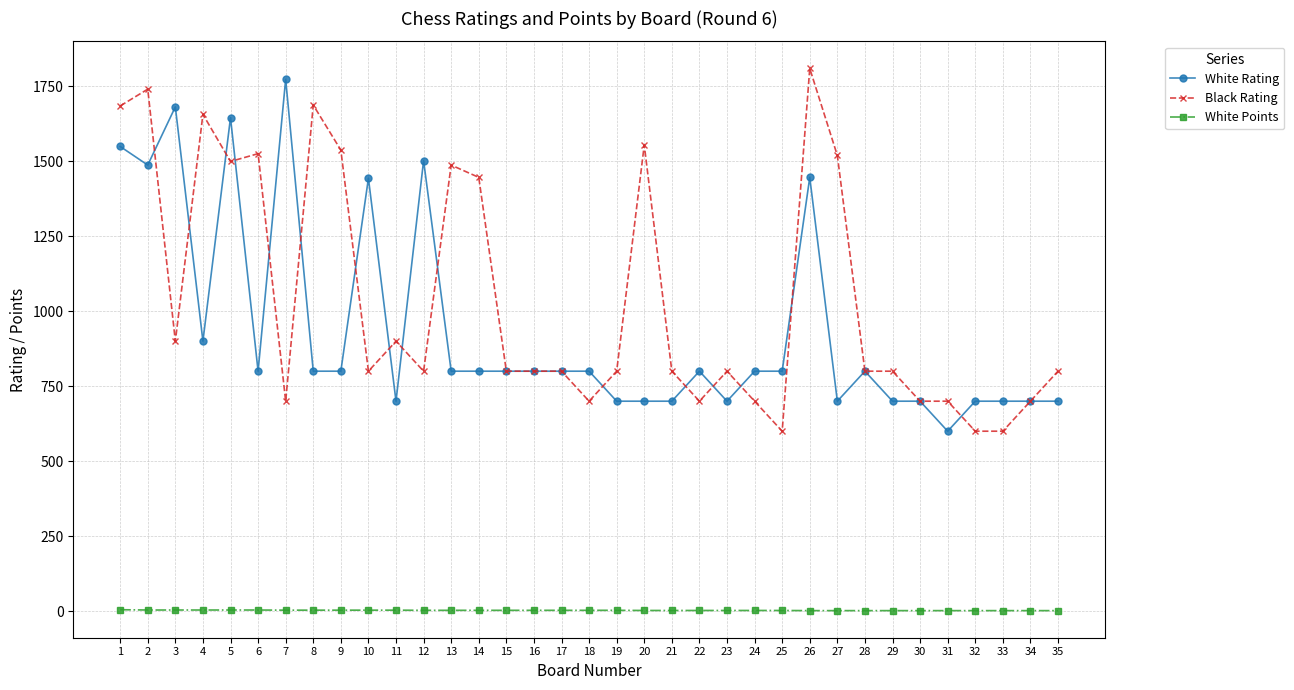

Rank the series at 11 from highest to lowest value.

Black Rating, White Rating, White Points